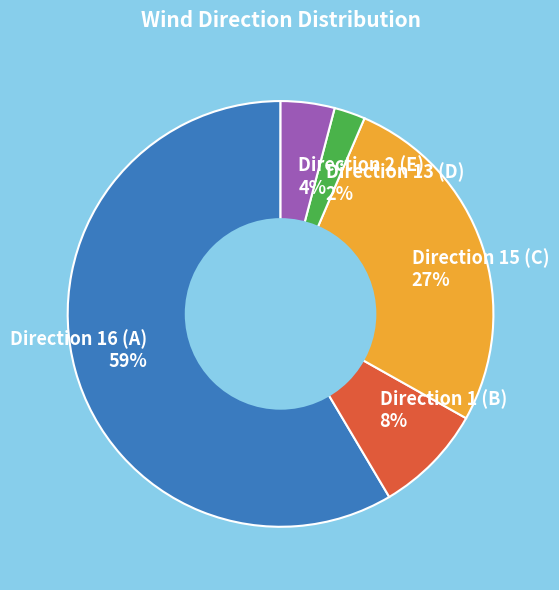

To the nearest percent, what is the average slice percentage?

20%